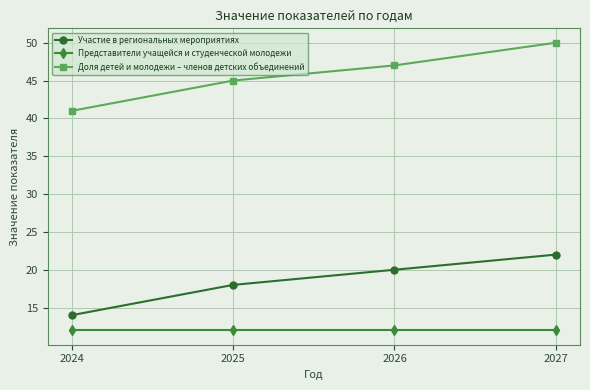

Does the chart have visible grid lines?

Yes